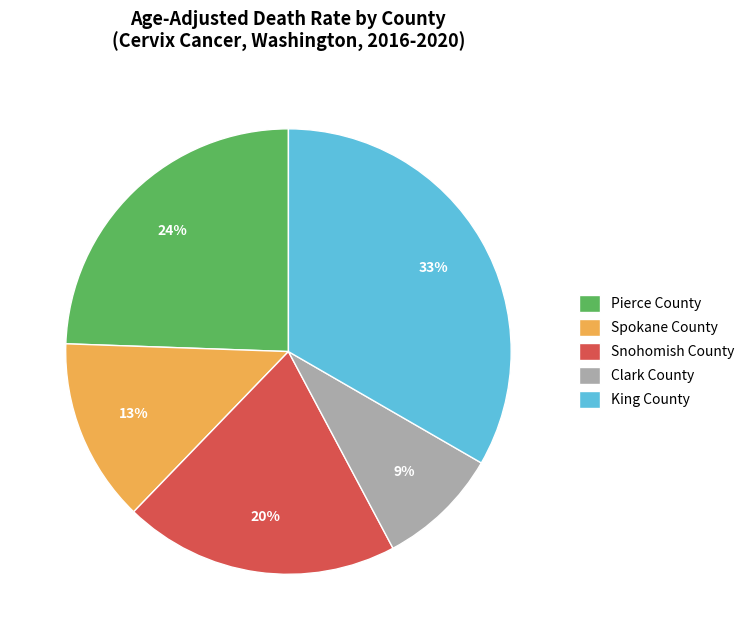

Do Snohomish County and Pierce County together represent more than half of the pie?

No